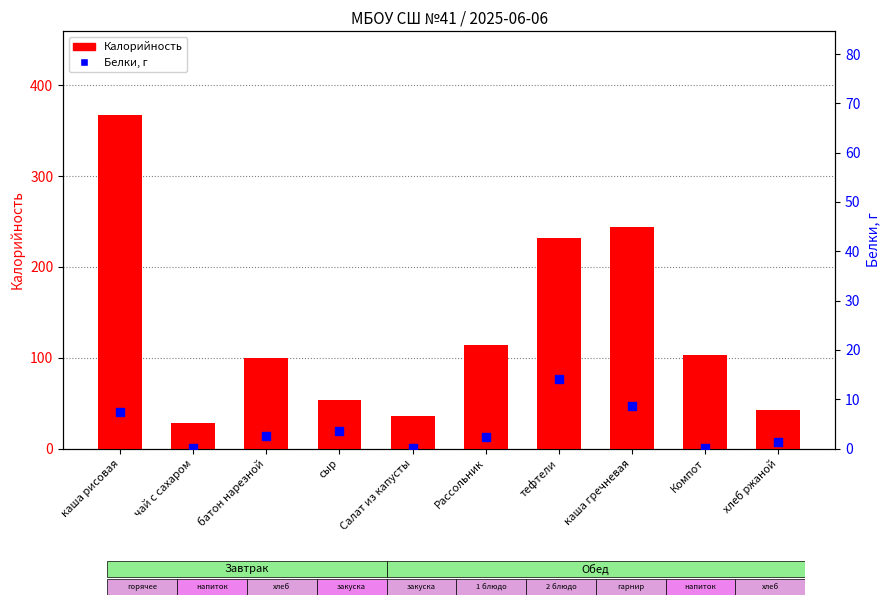

Which series has the largest total across all categories?

Калорийность